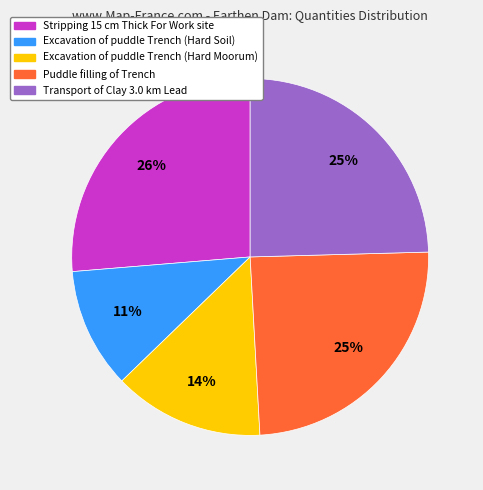

What percentage is the Stripping 15 cm Thick For Work site slice, to the nearest percent?

26%